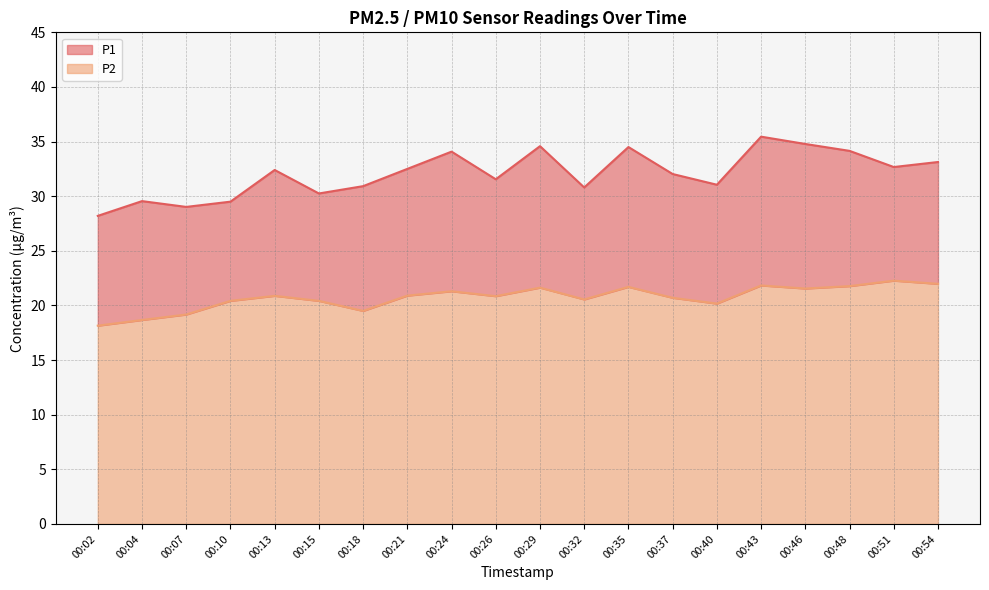

Reading right to left, list all the values displayed in this chart.

P1: 33.1	32.7	34.1	34.8	35.5	31.1	32.0	34.5	30.8	34.6	31.6	34.1	32.5	30.9	30.2	32.4	29.5	29.0	29.6	28.2
P2: 22.0	22.3	21.8	21.6	21.8	20.2	20.7	21.7	20.6	21.6	20.9	21.3	20.9	19.5	20.4	20.9	20.4	19.2	18.7	18.1